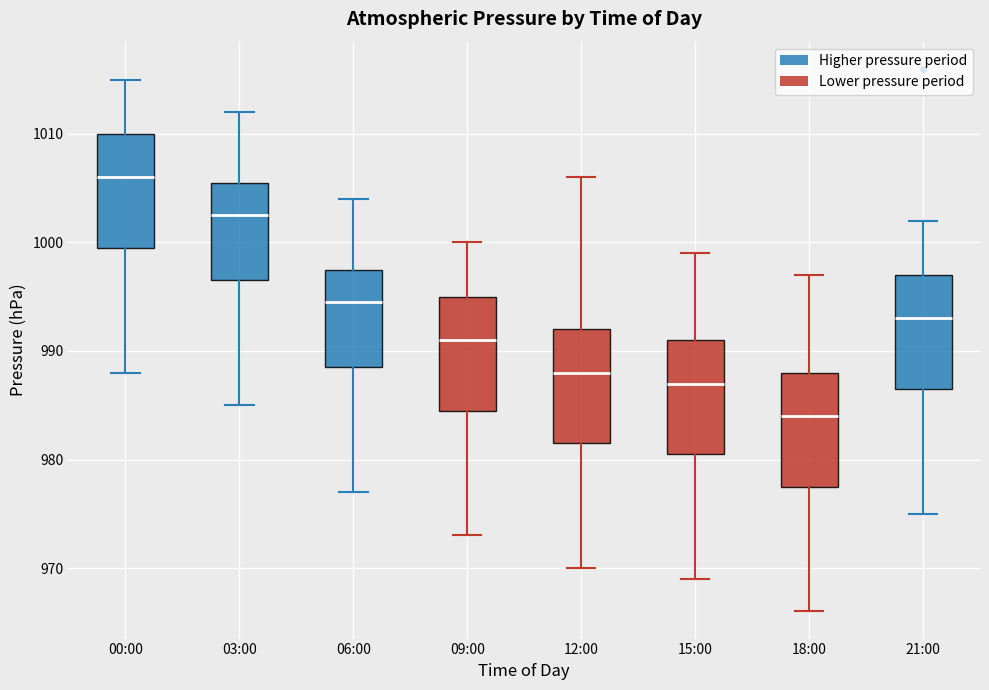

Reading left to right, transcribe this box plot: for each box, give where its median line is, the range the box spans, and where its two whiskers end, as read against the y-axis. The values are not printed on the chart, so give them approximately, as read against the axis.

00:00: median 1006, box 1000 to 1010, whiskers 988 to 1015
03:00: median 1003, box 997 to 1006, whiskers 985 to 1012
06:00: median 995, box 989 to 998, whiskers 977 to 1004
09:00: median 991, box 985 to 995, whiskers 973 to 1000
12:00: median 988, box 982 to 992, whiskers 970 to 1006
15:00: median 987, box 981 to 991, whiskers 969 to 999
18:00: median 984, box 978 to 988, whiskers 966 to 997
21:00: median 993, box 987 to 997, whiskers 975 to 1002